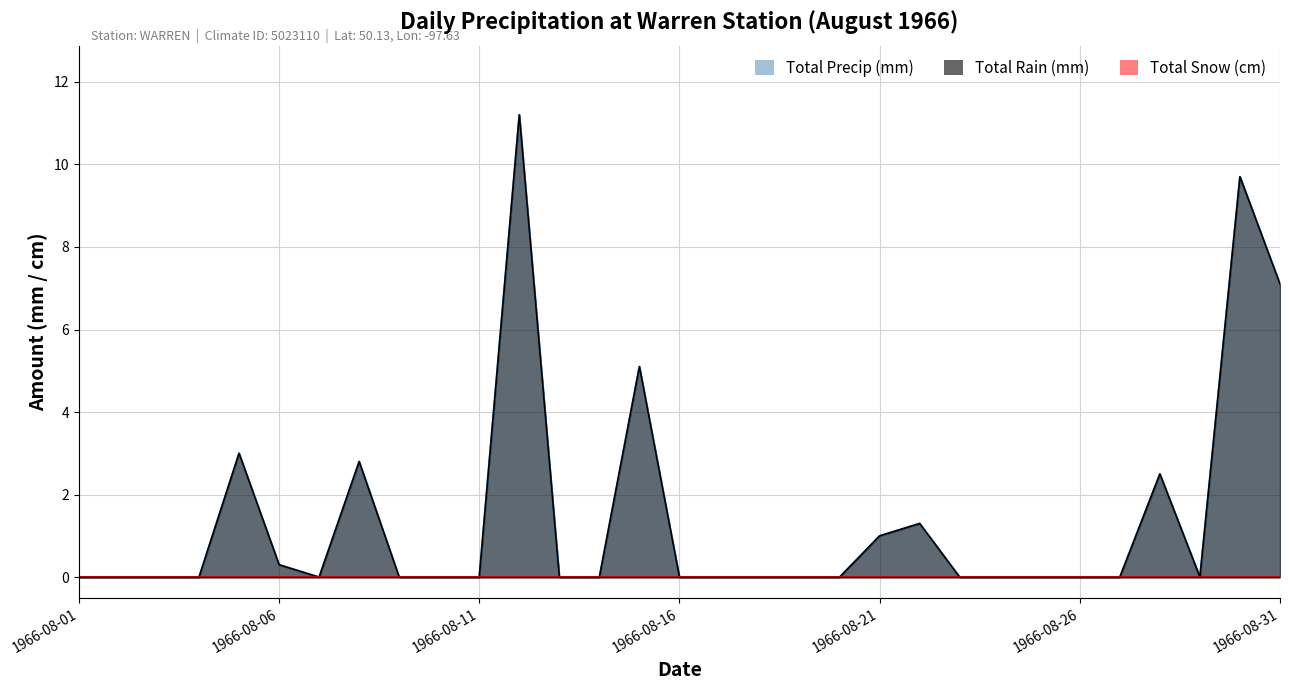

At which label does Total Rain (mm) reach its minimum?

1966-08-01